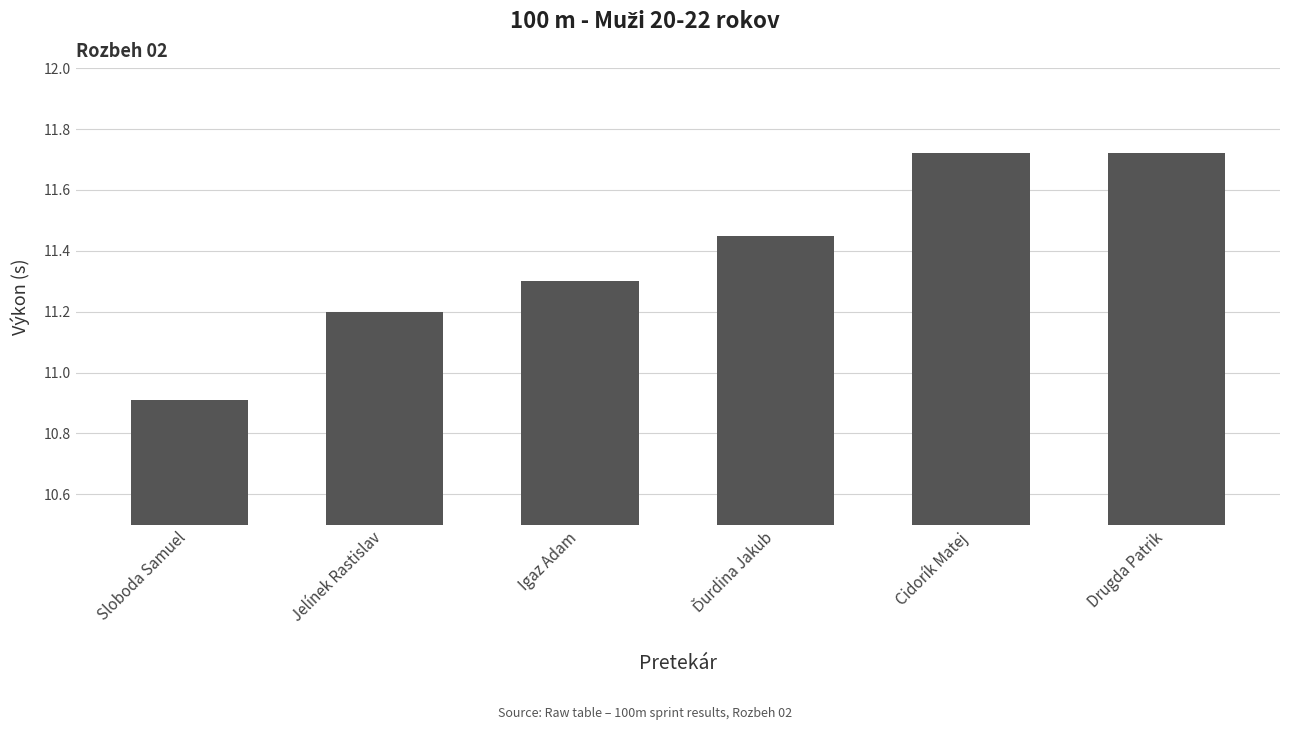

What is the difference between the values at Jelínek Rastislav and Cidorík Matej?

0.5